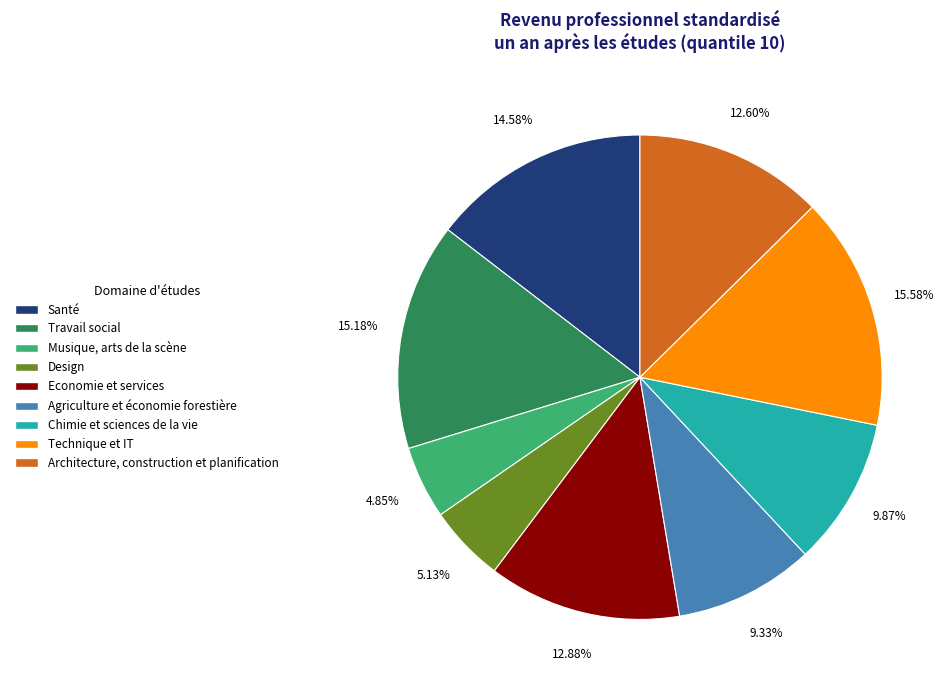

Rank the categories by value from highest to lowest.

Technique et IT, Travail social, Santé, Economie et services, Architecture, construction et planification, Chimie et sciences de la vie, Agriculture et économie forestière, Design, Musique, arts de la scène